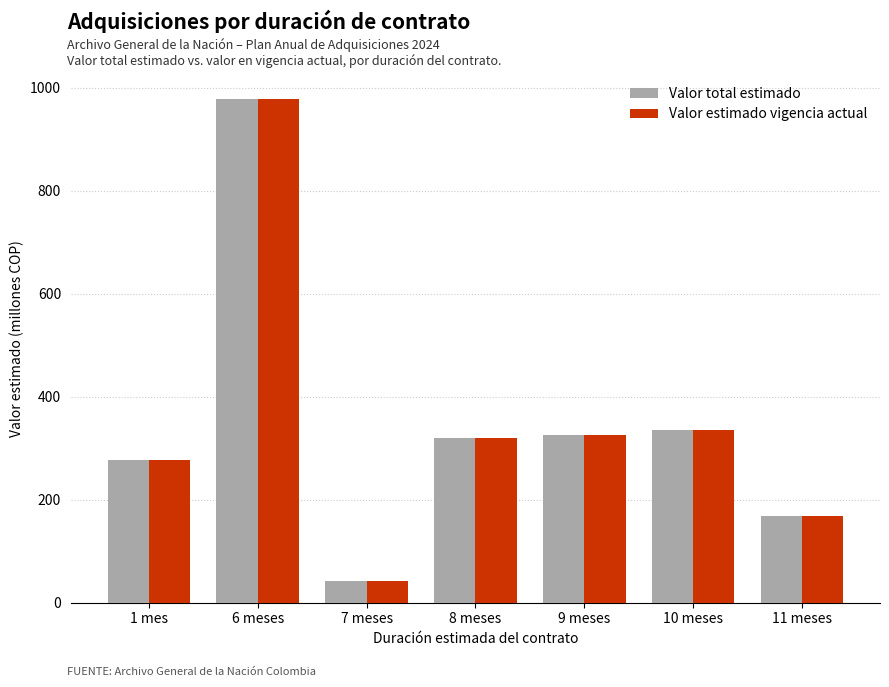

At which label is Valor total estimado closest to 510?

10 meses